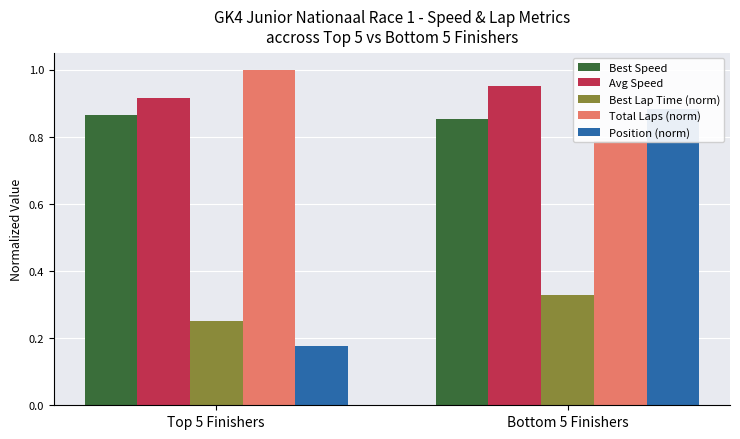

What value does the Avg Speed series have at Top 5 Finishers?

0.9